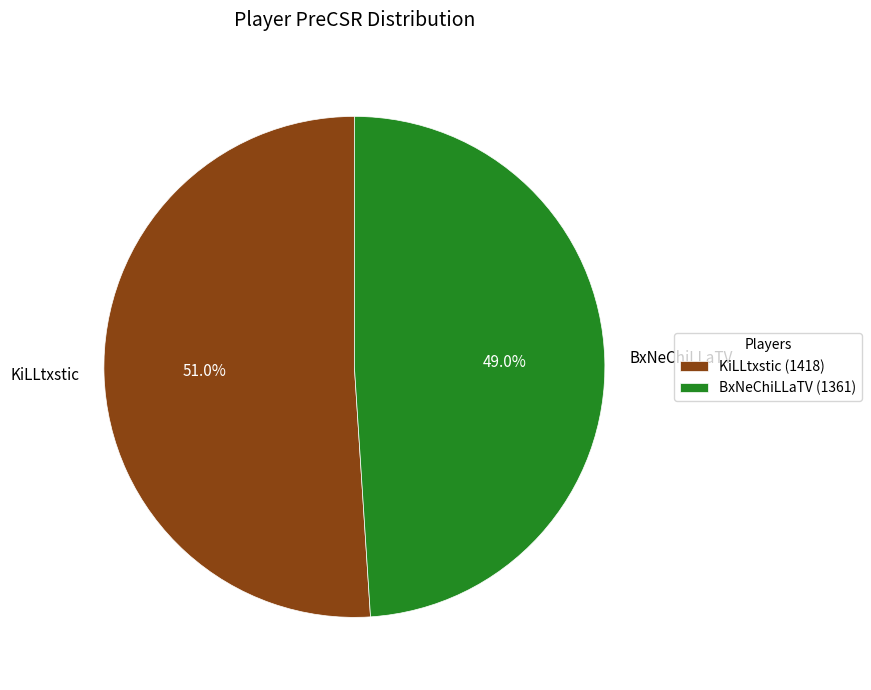

To the nearest percent, what is the difference between the BxNeChiLLaTV and KiLLtxstic slice percentages?

2%